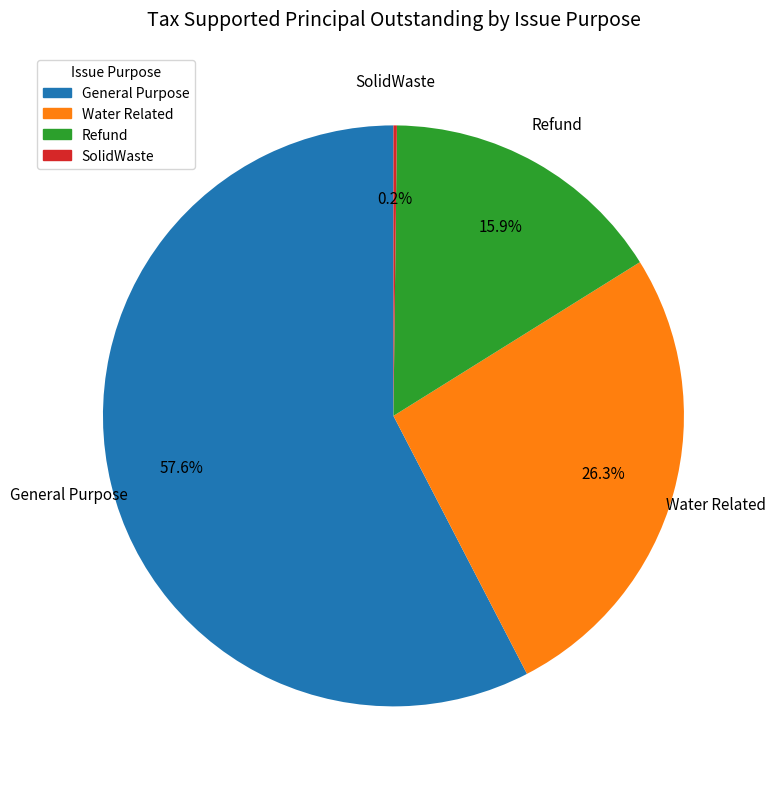

What is the majority slice?

General Purpose